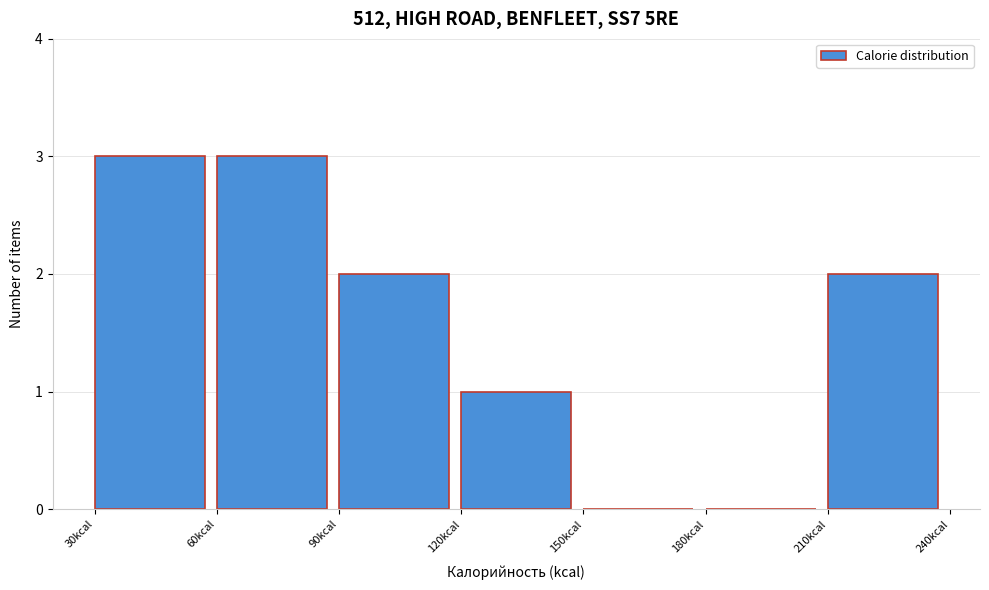

Reading left to right, list every bar in this chart as the range it spans on the x-axis followed by its height. The values are not printed on the chart, so give them approximately, as read against the axis.

30 to 60: 3
60 to 90: 3
90 to 120: 2
120 to 150: 1
150 to 180: 0
180 to 210: 0
210 to 240: 2